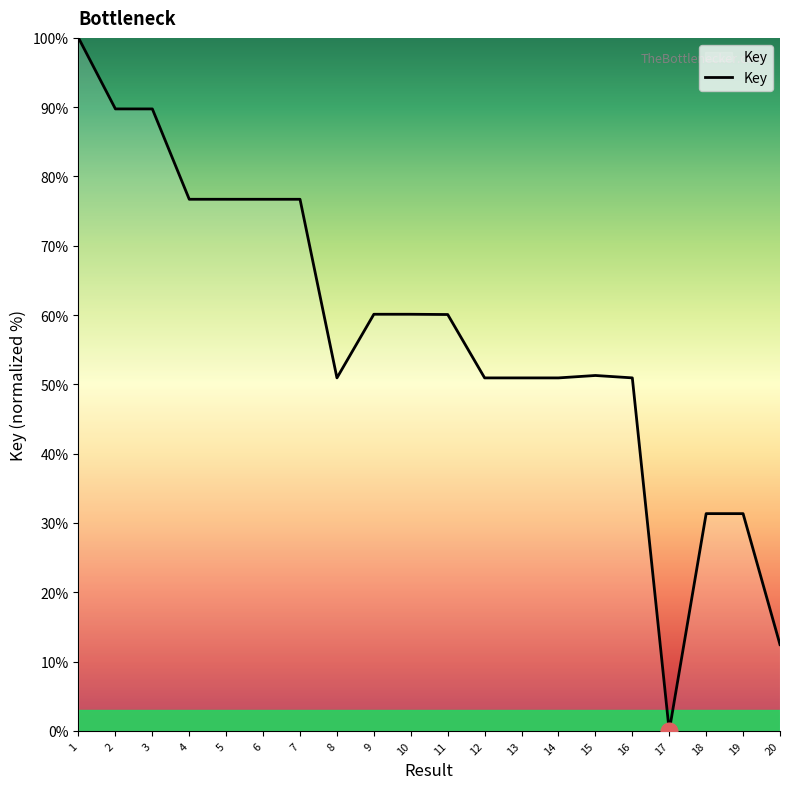

Between 2 and 13, which is larger?

2